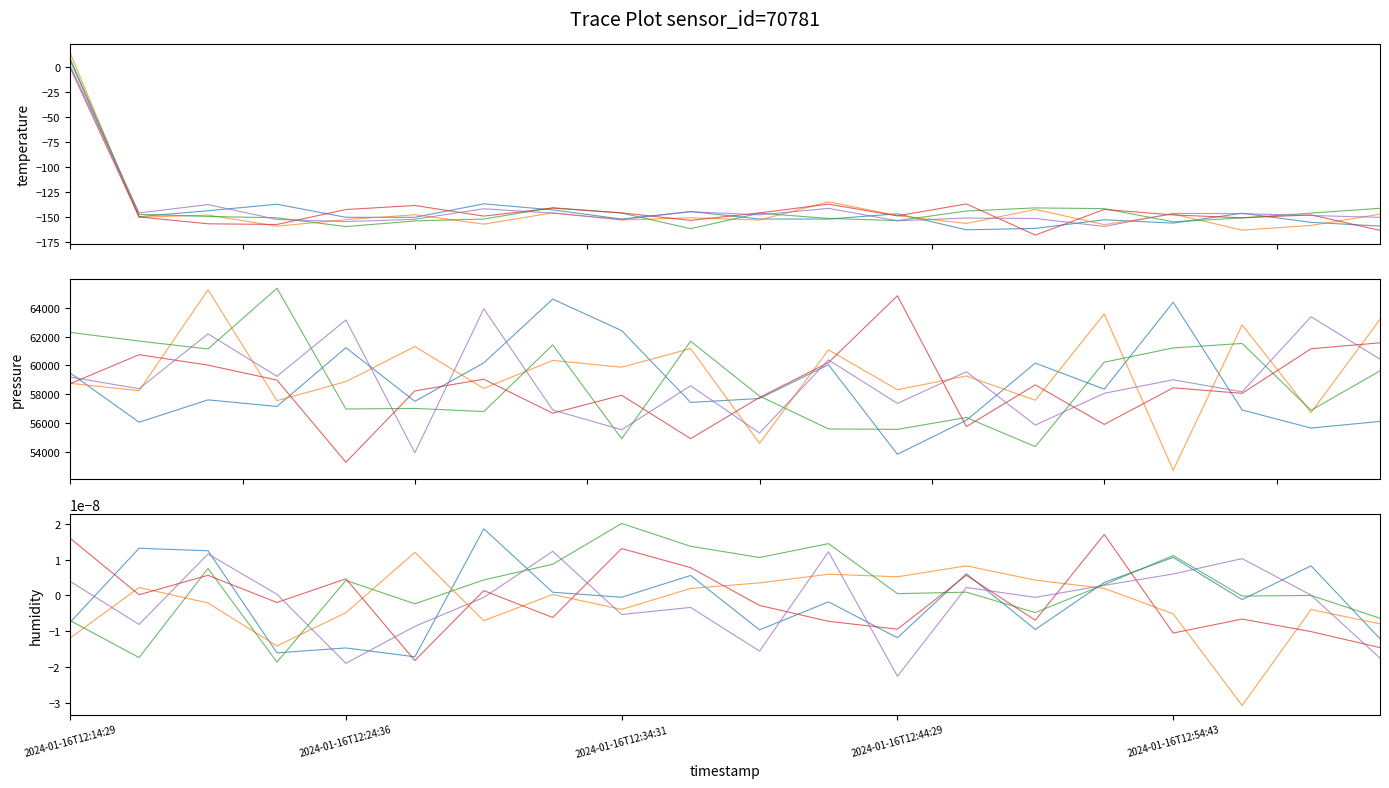

The chain_3 series shows -0.0 at 18. True or false?

False